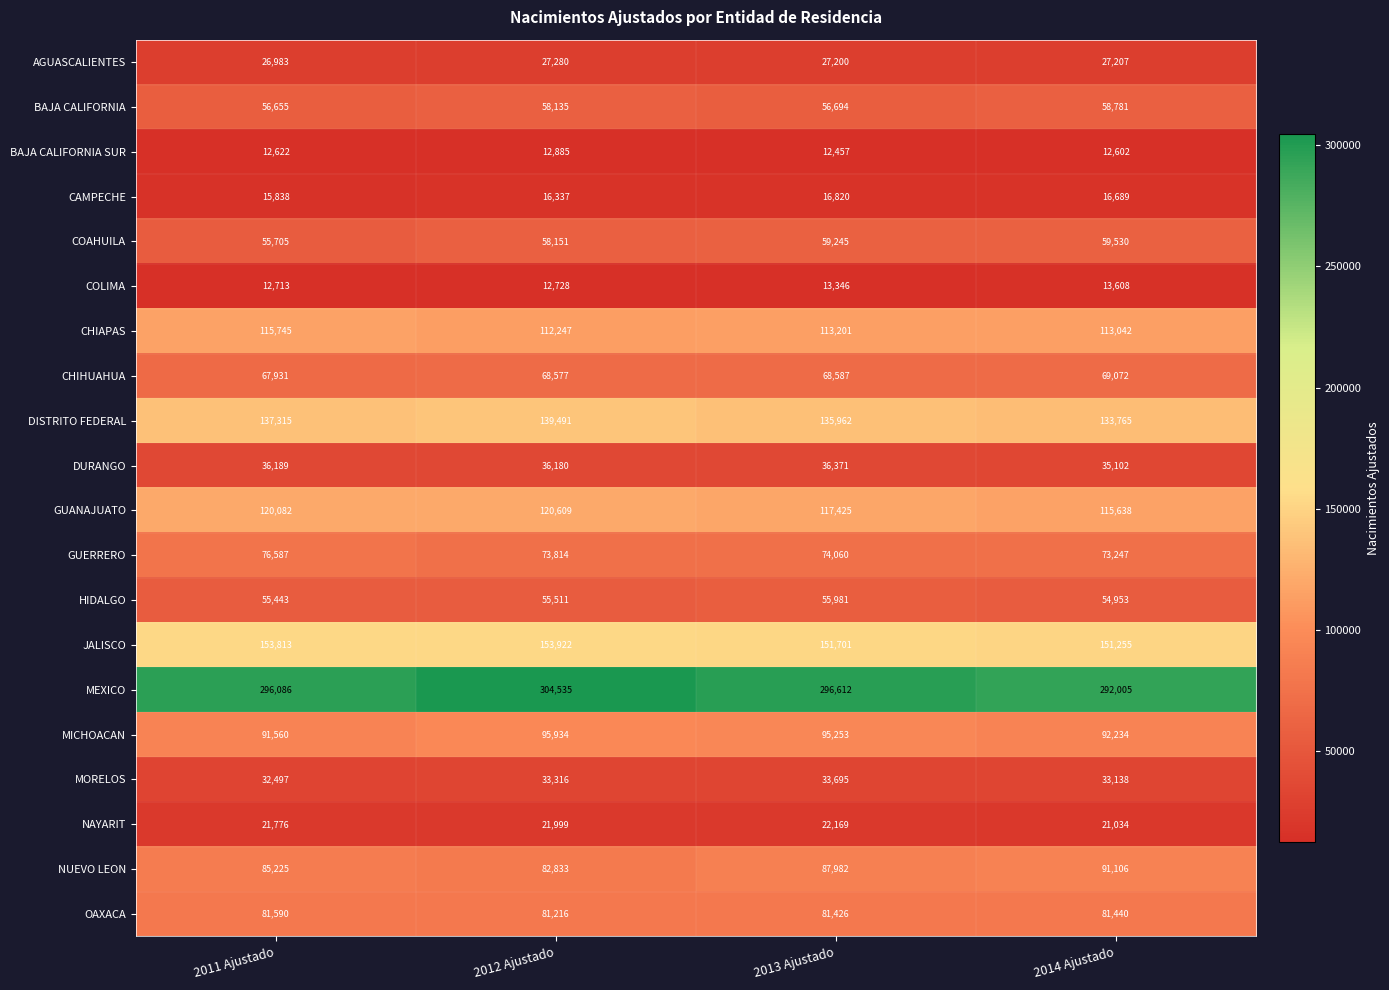

What is the minimum value shown in the chart?

12457